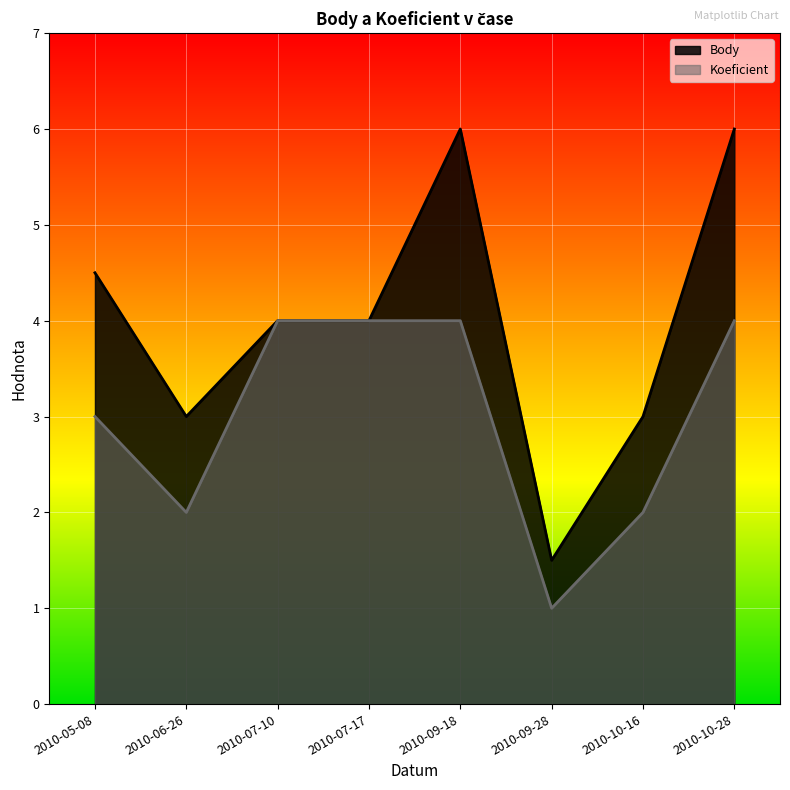

What position from the right is 2010-09-28?

3